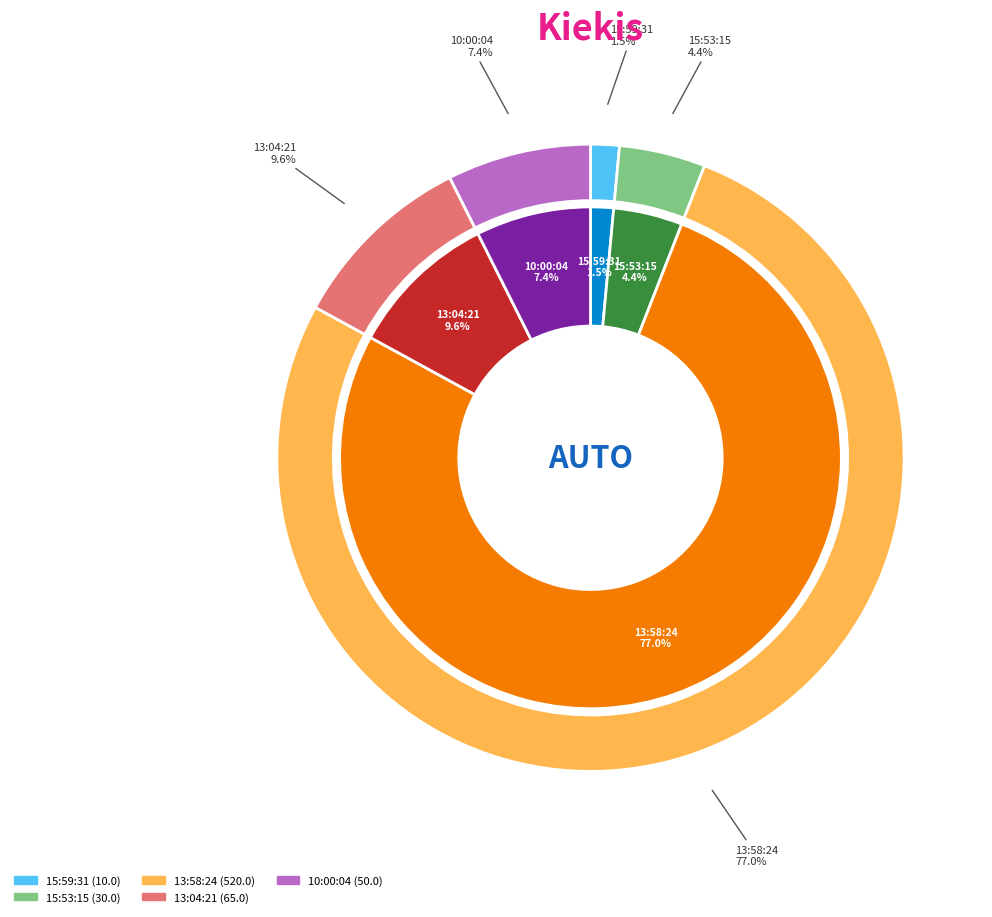

Which category has the biggest portion of the pie?

13:58:24